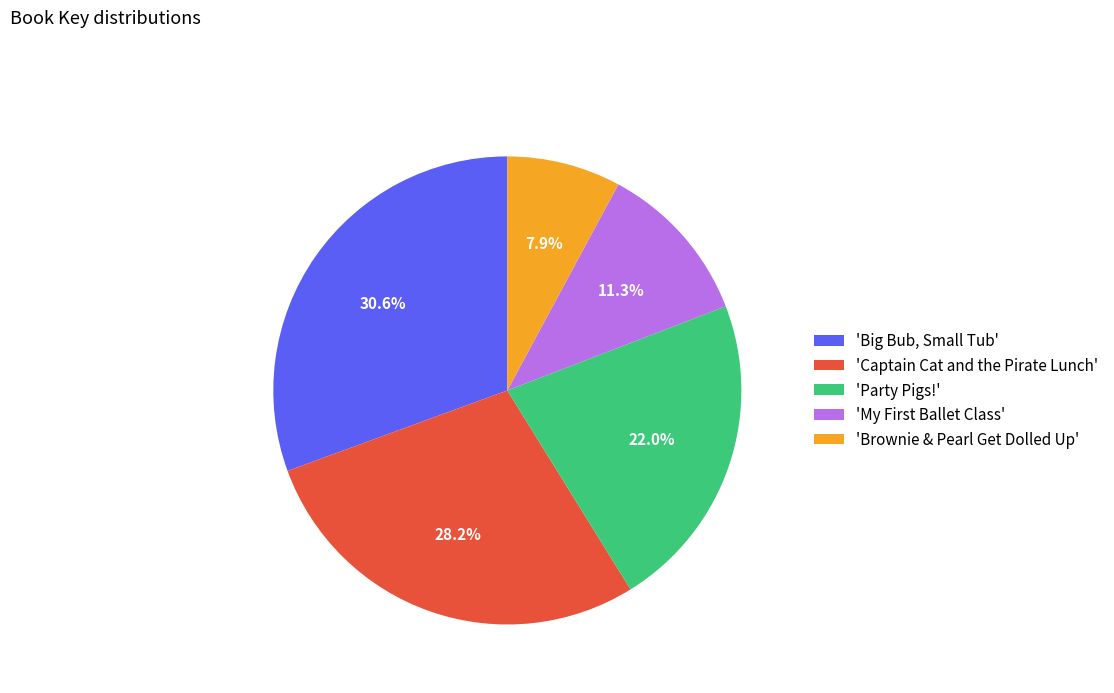

Is there a majority slice in this chart?

No